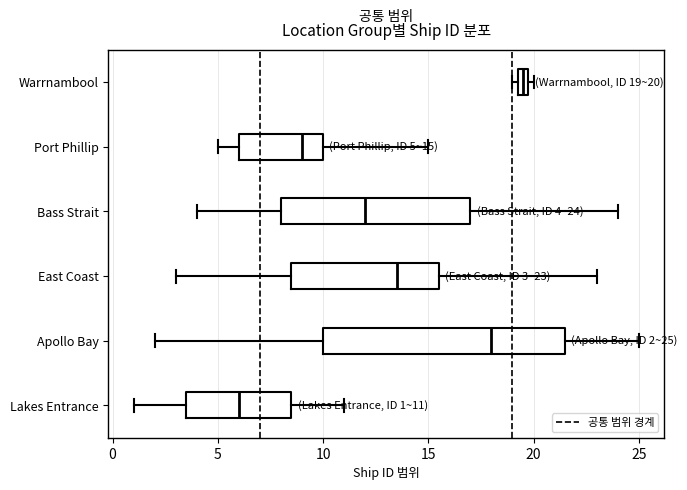

Which box's median line is the furthest to the right?

Warrnambool